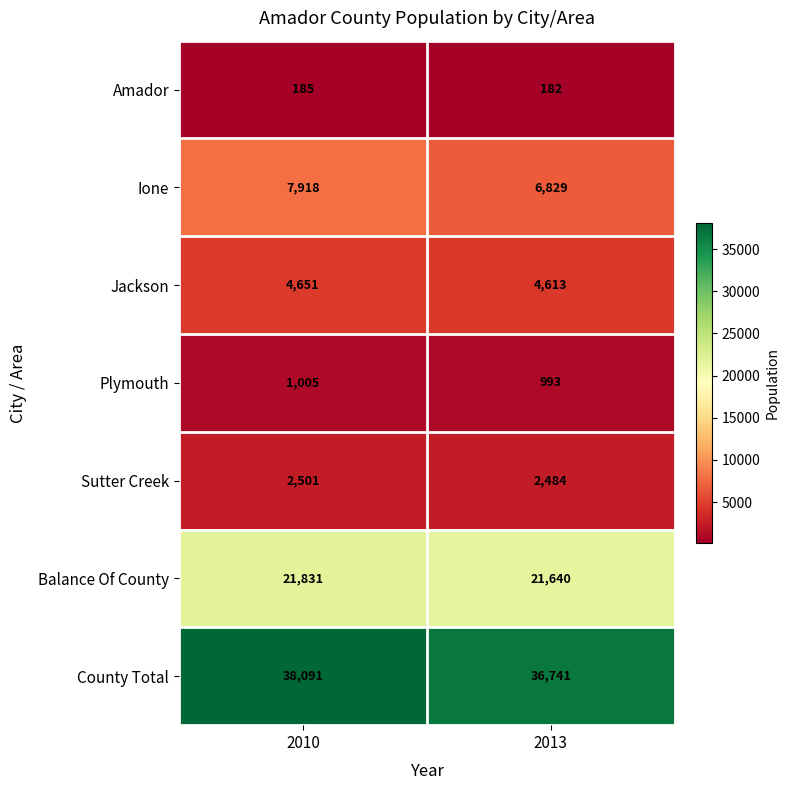

At which label is Balance Of County closest to 21735?

2013